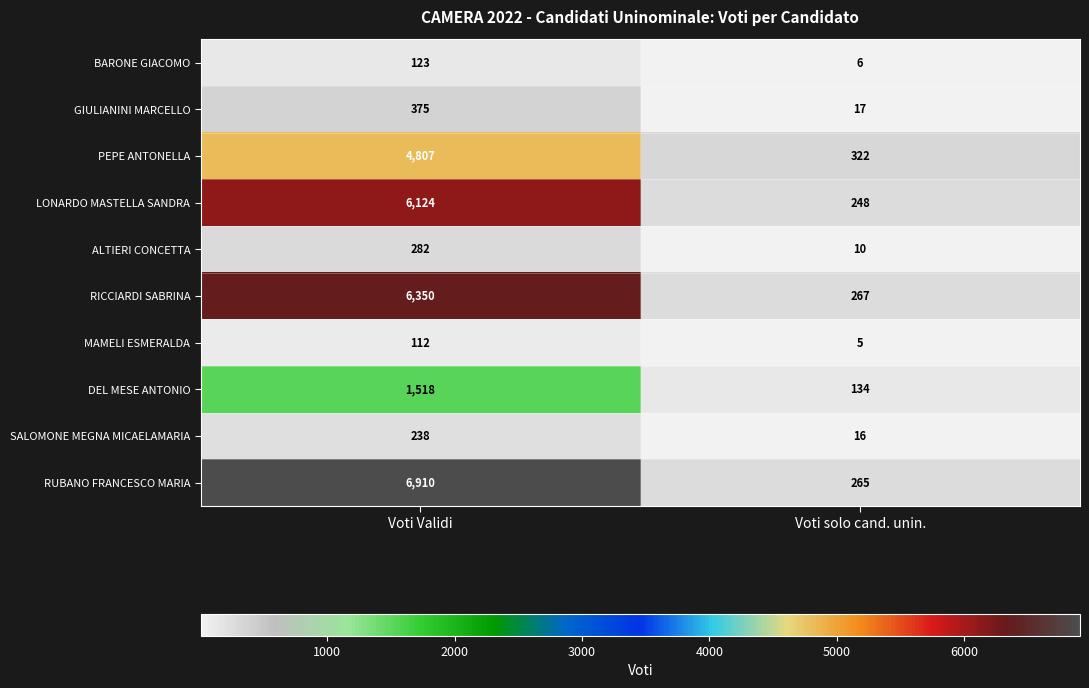

The LONARDO MASTELLA SANDRA series shows 346 at Voti solo cand. unin.. True or false?

False